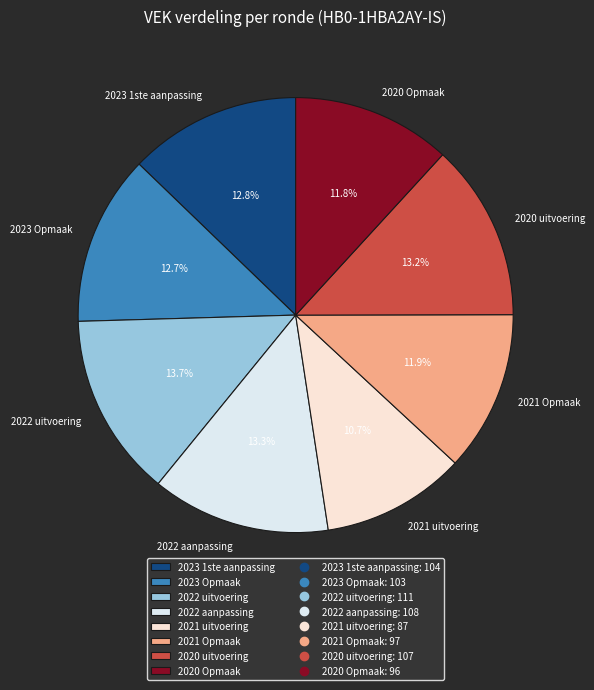

True or false: 2021 Opmaak accounts for 2% of the total.

False